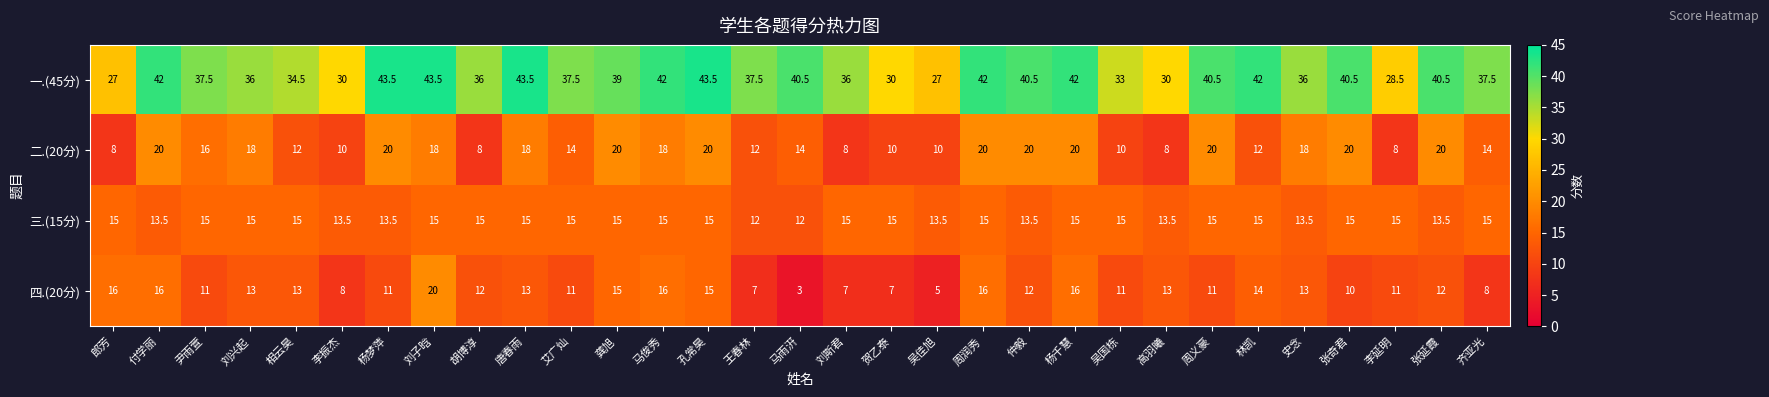

What is the sum of all 二.(20分) values?

464.0